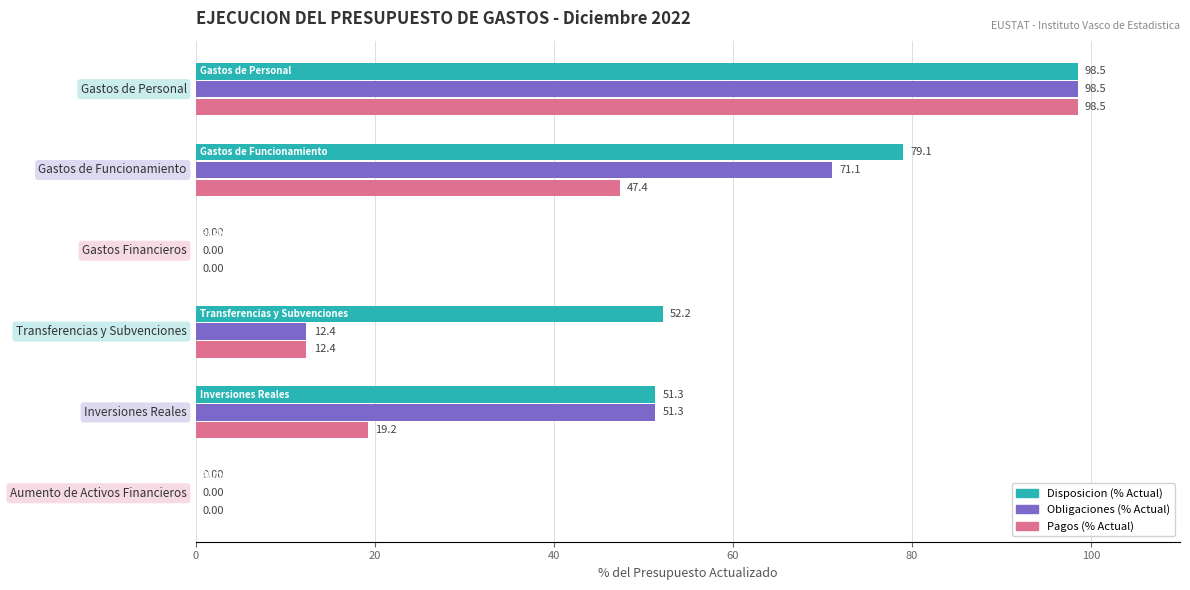

What is the sum of all Obligaciones (% Actual) values?

233.3